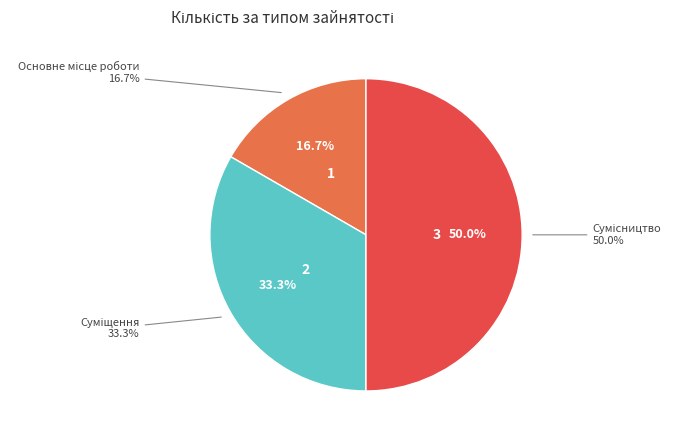

To the nearest percent, what is the average slice percentage?

33%